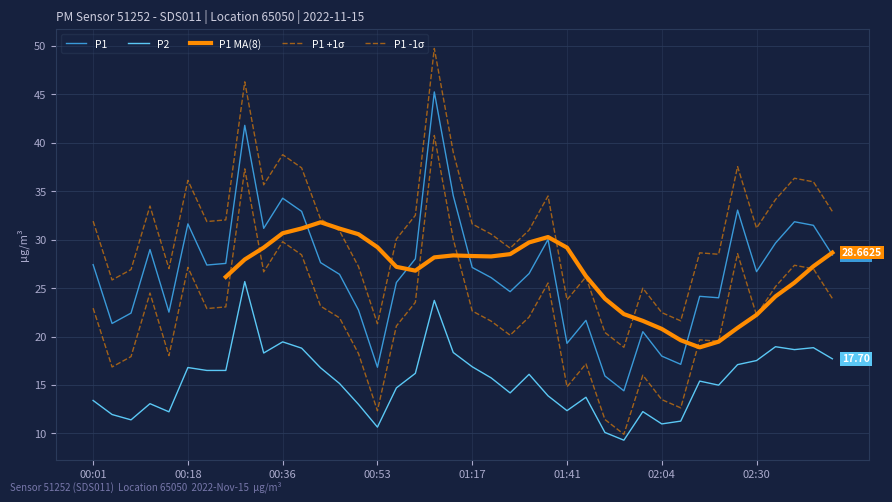

True or false: P1 and P2 cross at least once.

False